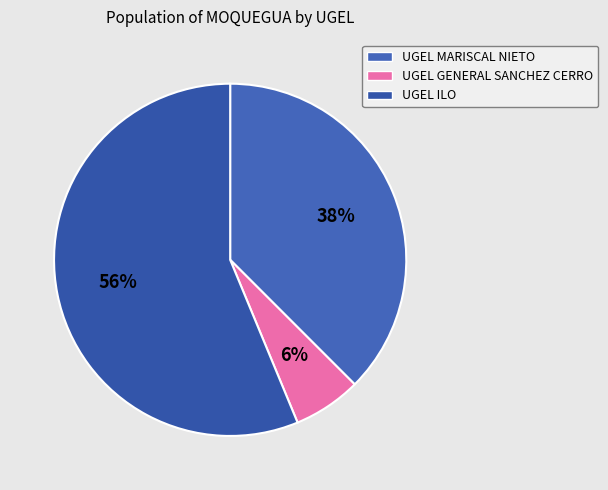

Between UGEL MARISCAL NIETO and UGEL GENERAL SANCHEZ CERRO, which is larger?

UGEL MARISCAL NIETO